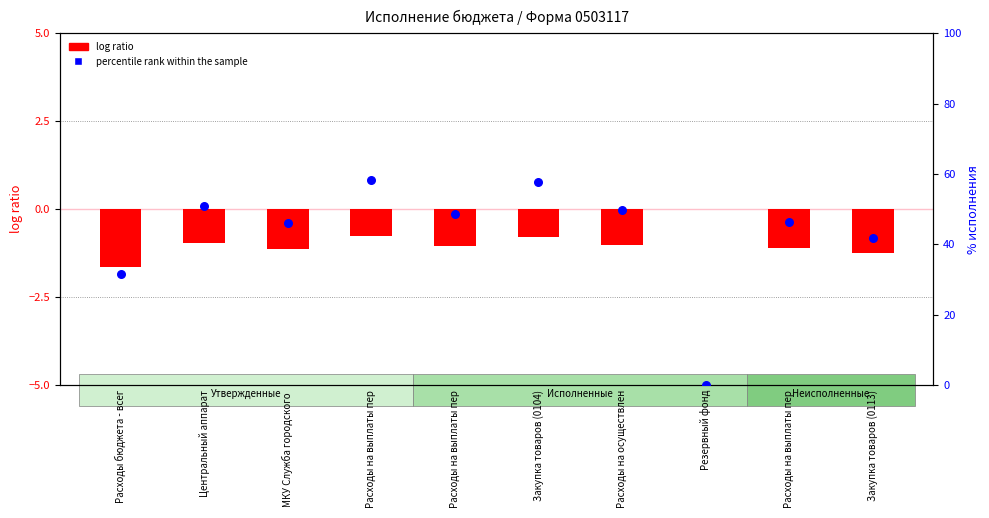

What is the total value across all series at МКУ Служба городского ?

44.8